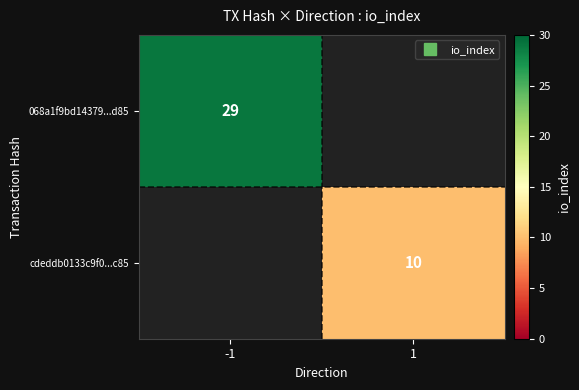

True or false: cdeddb0133c9f0...c85 has a value of 10 at 1.

True